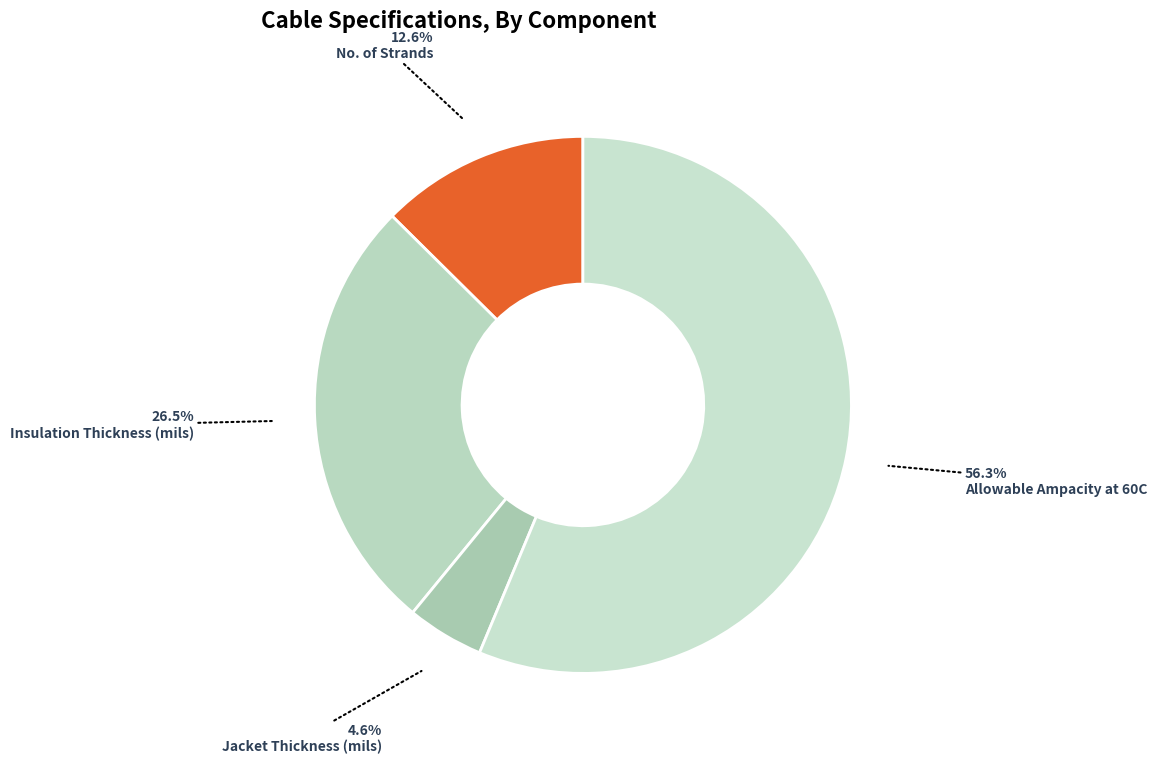

Is it true that No. of Strands is 13% of the pie?

True